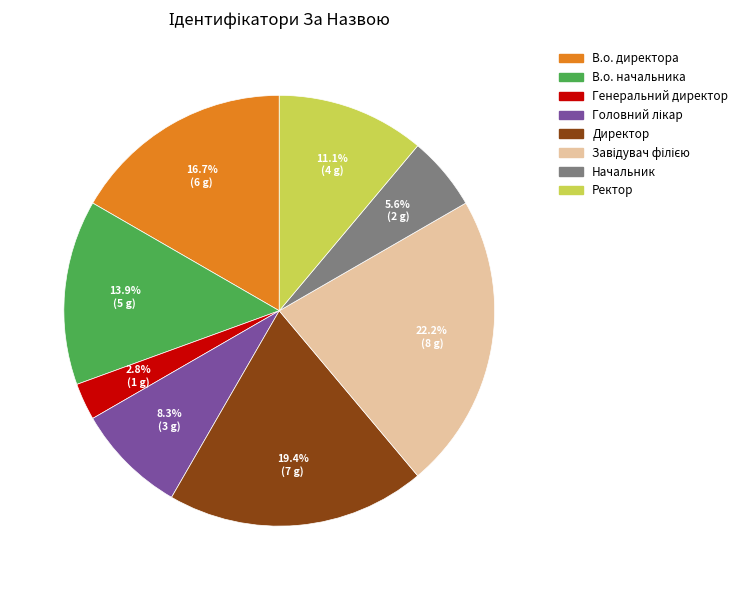

What is the smallest slice in the pie chart?

Генеральний директор